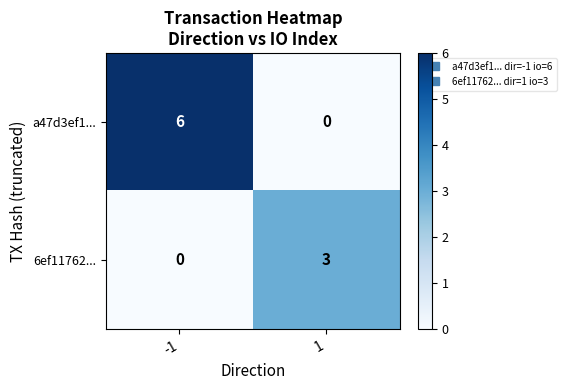

At 1, list the series in order from largest to smallest.

6ef11762..., a47d3ef1...